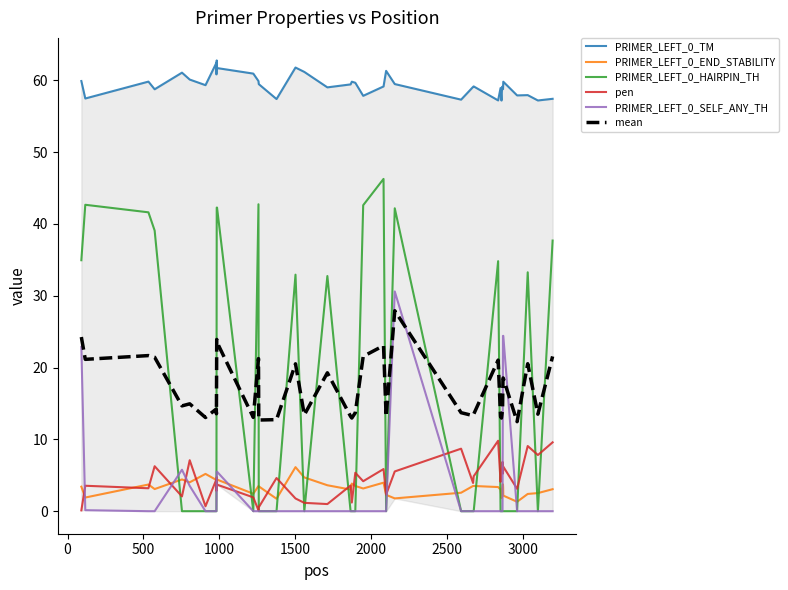

True or false: PRIMER_LEFT_0_END_STABILITY and PRIMER_LEFT_0_HAIRPIN_TH intersect in this chart.

True